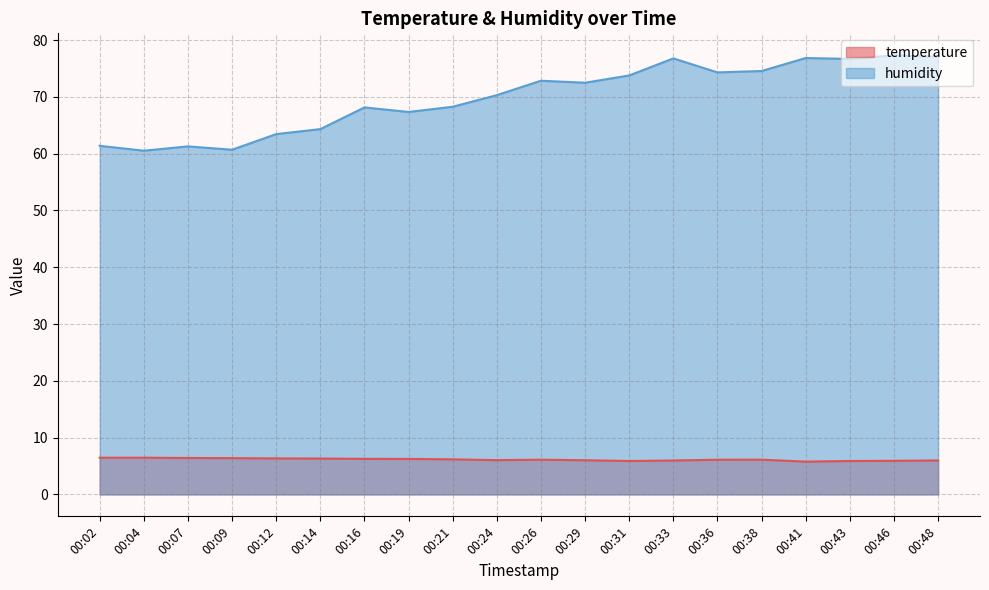

What is the highest value of the temperature series?

6.5